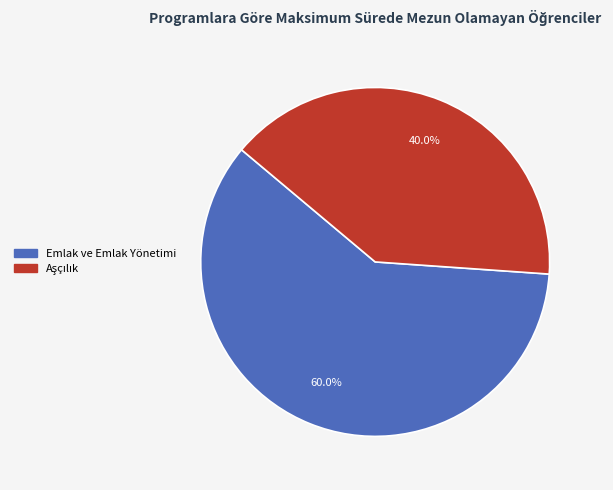

To the nearest percent, what is the difference between the largest and smallest slice percentages?

20%